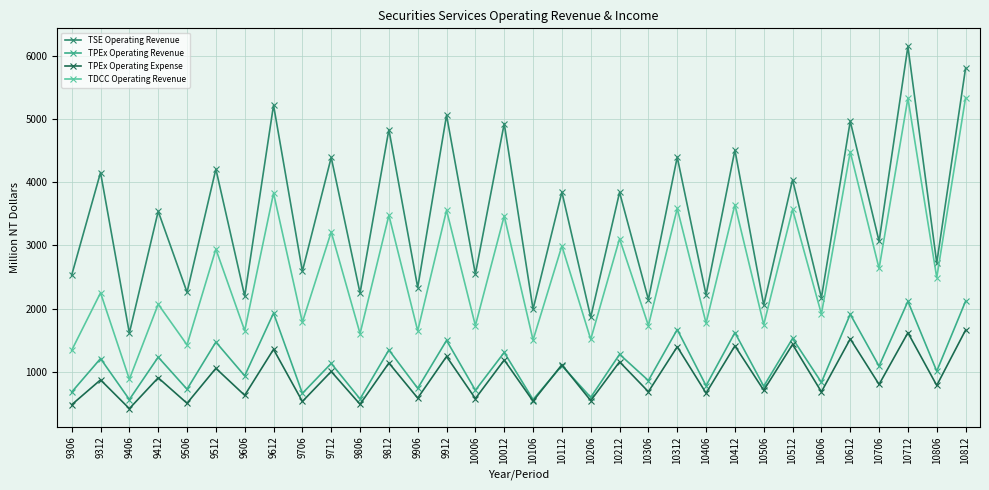

True or false: TPEx Operating Expense has more than 0 points higher than both neighbors.

True